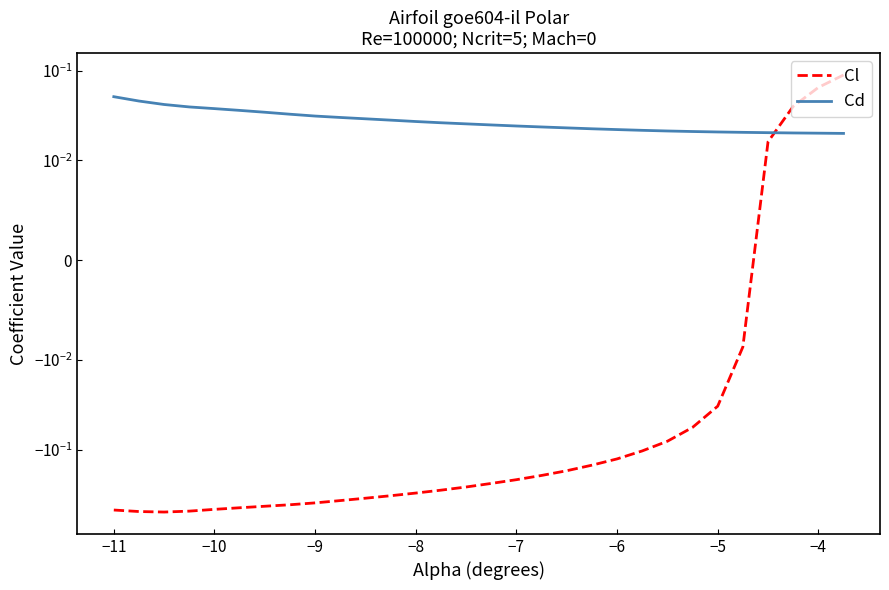

At how many categories does at least one series exceed 0?

30